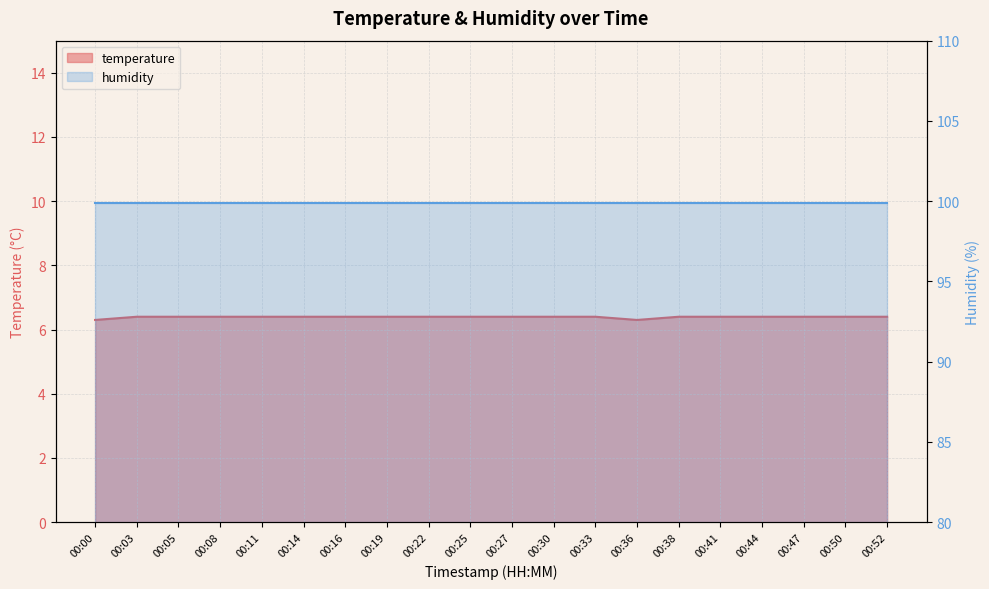

What is the value of the 2nd point from the left?

6.4